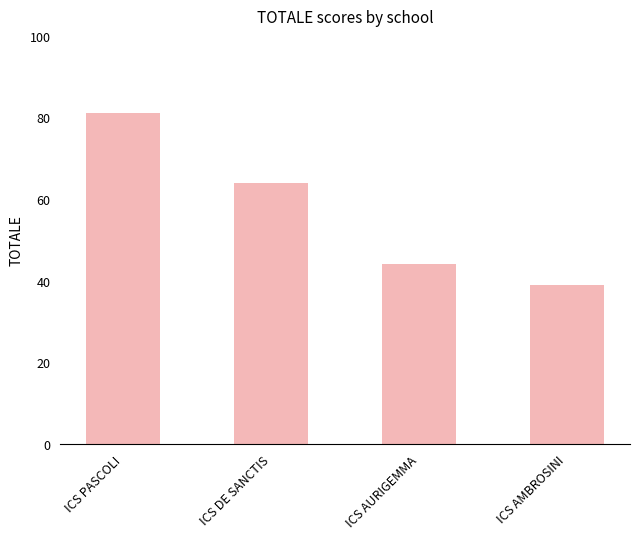

List the labels in order of value, largest first.

ICS PASCOLI, ICS DE SANCTIS, ICS AURIGEMMA, ICS AMBROSINI